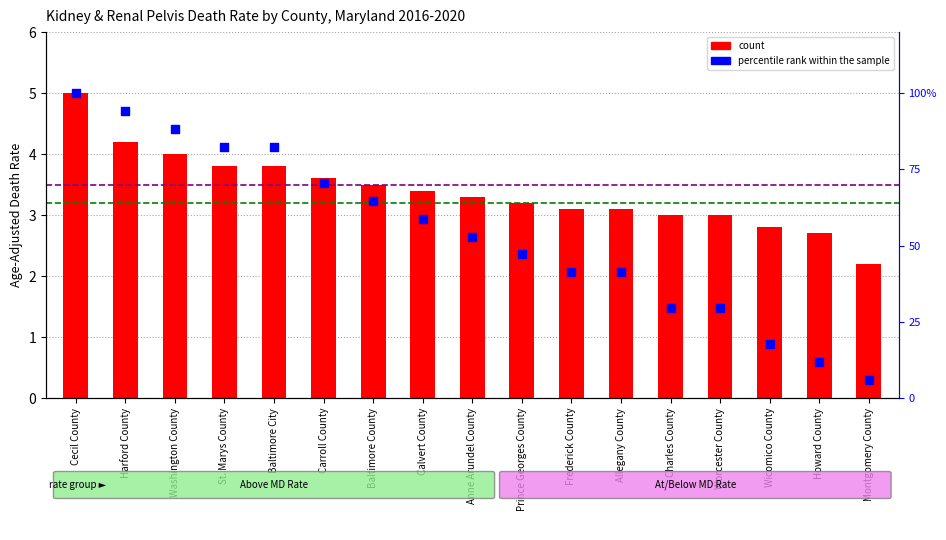

Between Allegany County and Harford County, which is larger?

Harford County